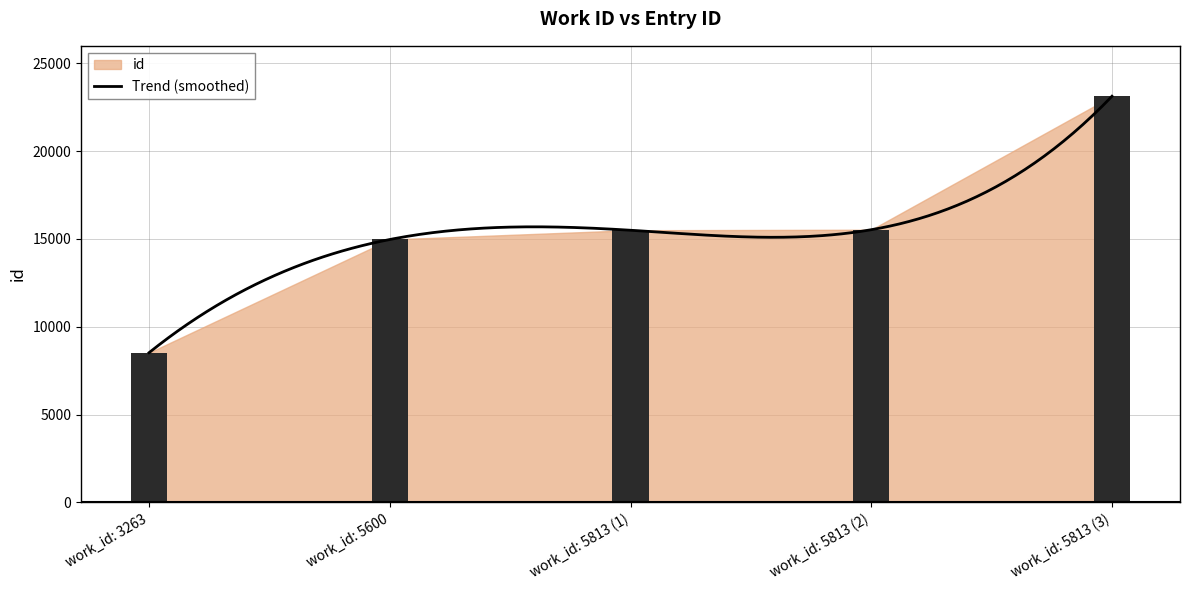

Reading right to left, what are all the values shown in this chart?

5813=23129	5813=15526	5813=15496	5600=14969	3263=8521